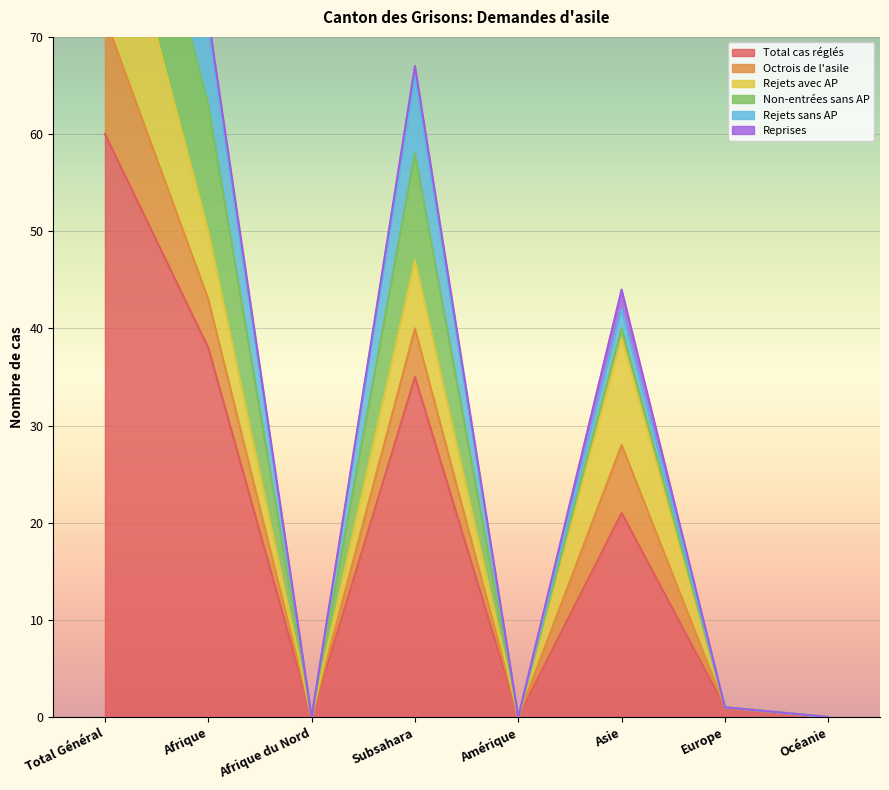

True or false: Reprises and Non-entrées sans AP cross at least once.

False